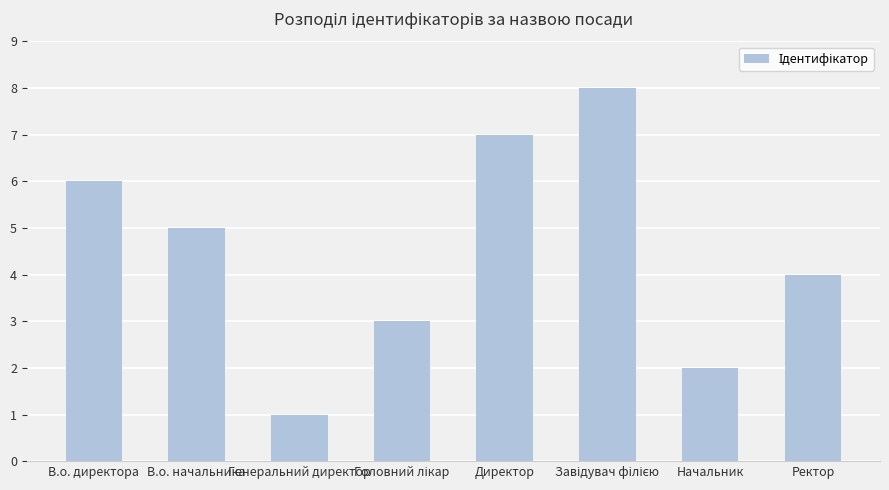

Count the number of categories in the chart.

8